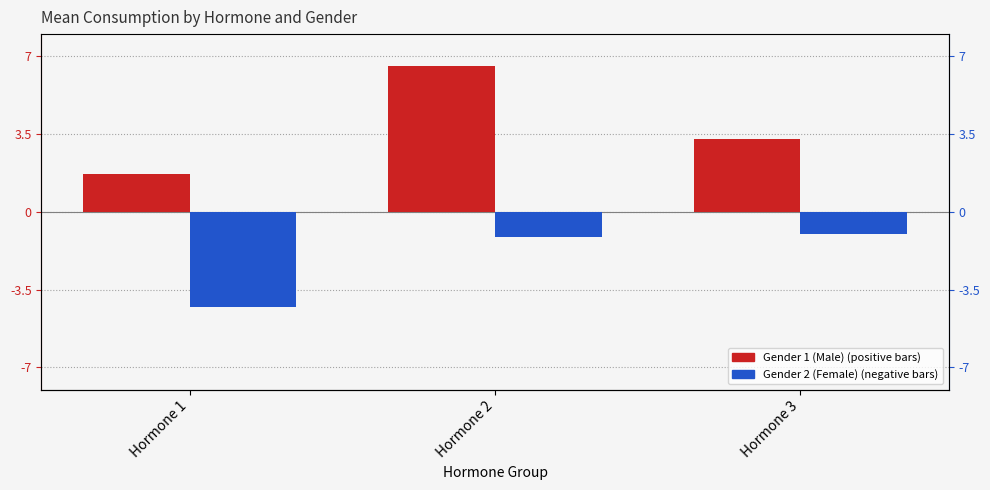

How many bars are there in total?

6